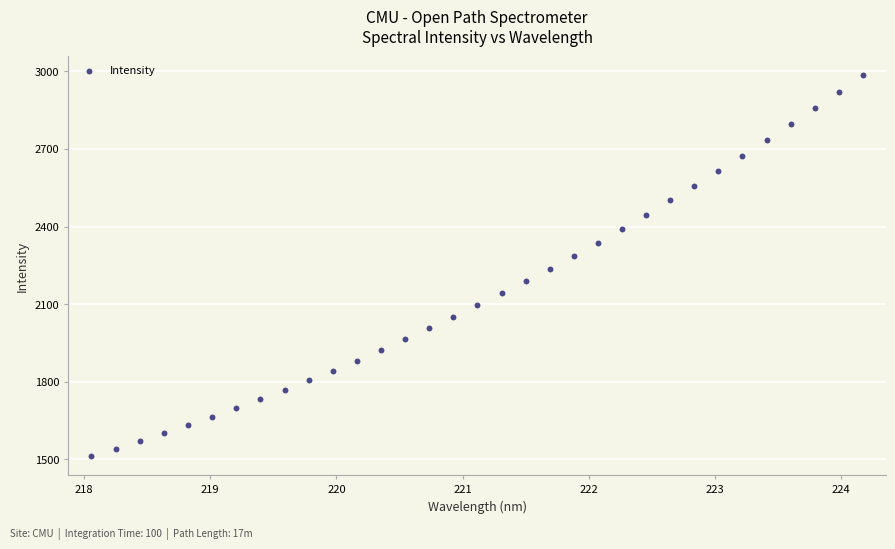

What is the range of X values (max minus min)?

6.1